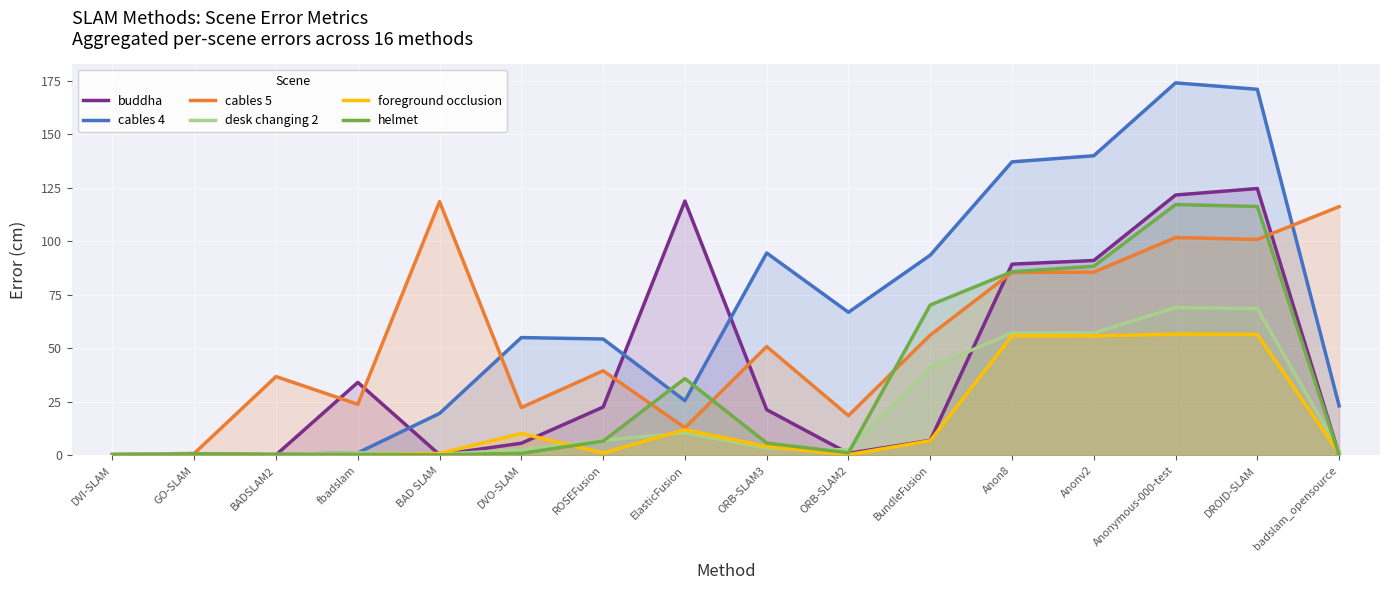

Reading left to right, transcribe all the data shown in this chart.

buddha: DVI-SLAM=0.4	GO-SLAM=0.8	BADSLAM2=0.3	fbadslam=34.1	BAD SLAM=0.3	DVO-SLAM=5.7	ROSEFusion=22.6	ElasticFusion=118.8	ORB-SLAM3=21.4	ORB-SLAM2=1.0	BundleFusion=7.0	Anon8=89.3	Anonv2=91.0	Anonymous-000-test=121.6	DROID-SLAM=124.6	badslam_opensource=0.3
cables 4: DVI-SLAM=0.4	GO-SLAM=0.6	BADSLAM2=0.4	fbadslam=1.2	BAD SLAM=19.6	DVO-SLAM=55.0	ROSEFusion=54.4	ElasticFusion=25.6	ORB-SLAM3=94.5	ORB-SLAM2=66.8	BundleFusion=93.5	Anon8=137.1	Anonv2=139.9	Anonymous-000-test=173.9	DROID-SLAM=170.9	badslam_opensource=23.2
cables 5: DVI-SLAM=0.5	GO-SLAM=1.0	BADSLAM2=36.8	fbadslam=23.9	BAD SLAM=118.5	DVO-SLAM=22.4	ROSEFusion=39.5	ElasticFusion=12.9	ORB-SLAM3=50.8	ORB-SLAM2=18.6	BundleFusion=56.2	Anon8=85.5	Anonv2=85.6	Anonymous-000-test=101.7	DROID-SLAM=100.8	badslam_opensource=116.1
desk changing 2: DVI-SLAM=0.7	GO-SLAM=0.8	BADSLAM2=0.5	fbadslam=1.3	BAD SLAM=0.6	DVO-SLAM=2.7	ROSEFusion=7.1	ElasticFusion=10.6	ORB-SLAM3=3.4	ORB-SLAM2=2.6	BundleFusion=41.0	Anon8=57.2	Anonv2=57.2	Anonymous-000-test=69.0	DROID-SLAM=68.5	badslam_opensource=2.3
foreground occlusion: DVI-SLAM=0.1	GO-SLAM=0.2	BADSLAM2=0.3	fbadslam=0.3	BAD SLAM=1.0	DVO-SLAM=10.2	ROSEFusion=1.2	ElasticFusion=12.0	ORB-SLAM3=4.2	ORB-SLAM2=0.4	BundleFusion=6.9	Anon8=55.9	Anonv2=55.8	Anonymous-000-test=56.6	DROID-SLAM=56.5	badslam_opensource=0.9
helmet: DVI-SLAM=0.4	GO-SLAM=0.8	BADSLAM2=0.5	fbadslam=0.5	BAD SLAM=0.3	DVO-SLAM=1.0	ROSEFusion=6.7	ElasticFusion=35.9	ORB-SLAM3=5.8	ORB-SLAM2=1.2	BundleFusion=70.2	Anon8=85.8	Anonv2=88.3	Anonymous-000-test=117.1	DROID-SLAM=116.2	badslam_opensource=0.3